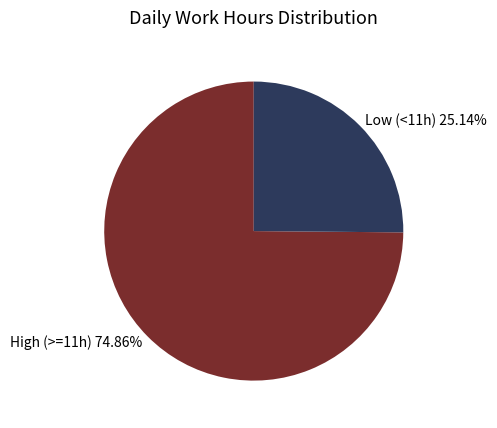

To the nearest percent, what is the average slice percentage?

50%